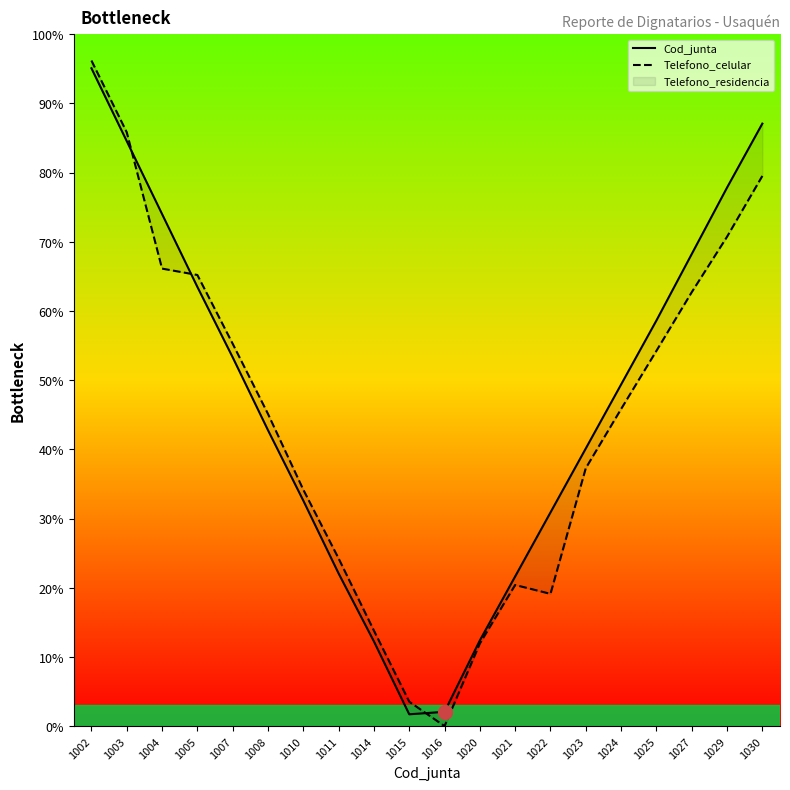

What is the total value across all series at 1021?

42.0